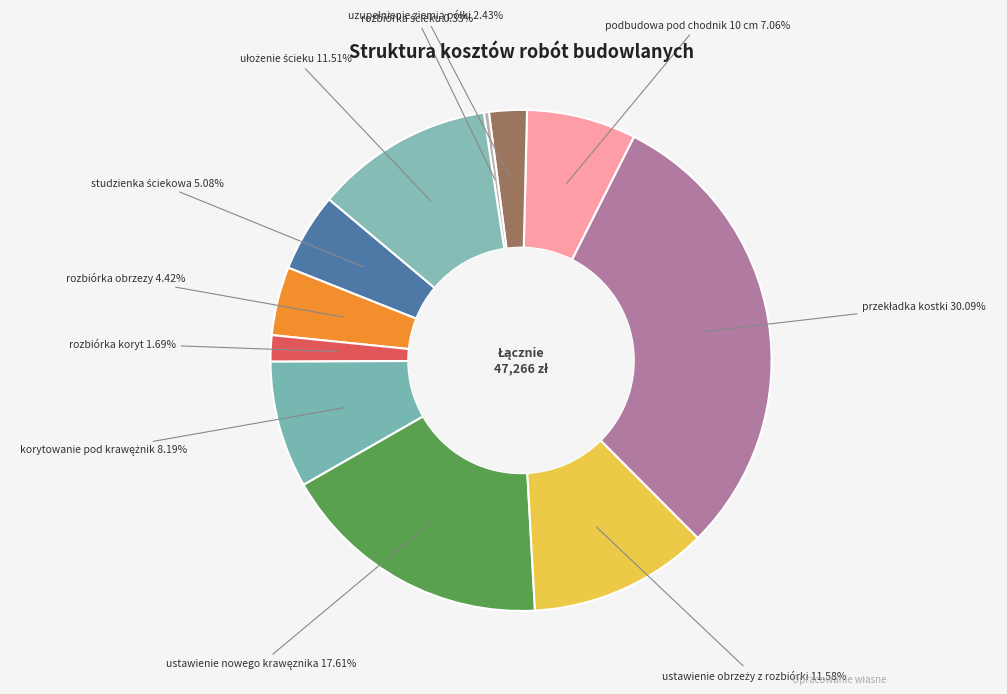

To the nearest percent, what is the difference between the largest and smallest slice percentages?

30%